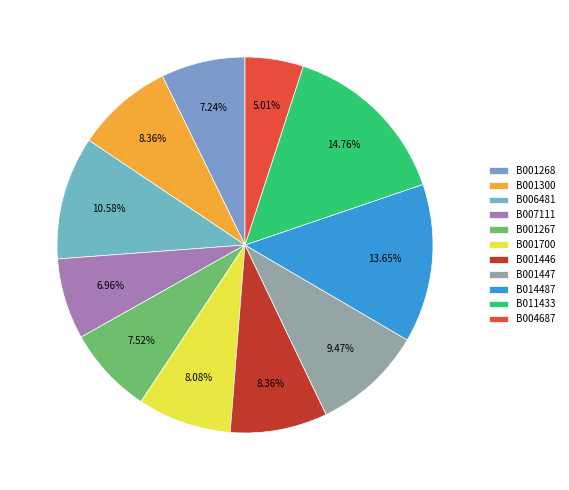

What percentage is the B004687 slice, to the nearest percent?

5%